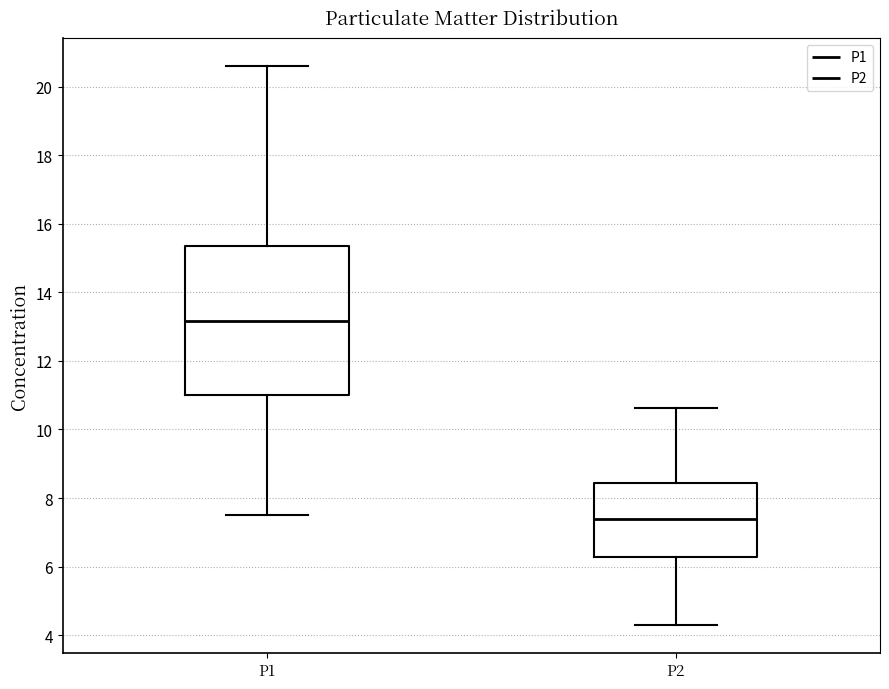

Where is the upper edge of the box for P2 on the y-axis? The values are not printed on the chart, so give them approximately, as read against the axis.

8.4